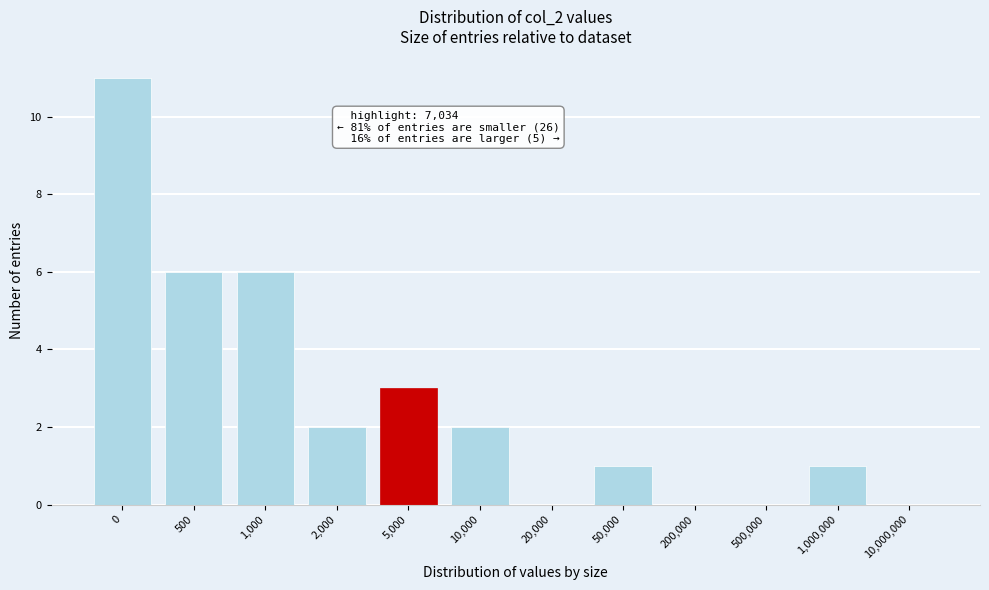

Reading left to right, transcribe all the data shown in this chart.

0=11	500=6	1,000=6	2,000=2	5,000=3	10,000=2	20,000=0	50,000=1	200,000=0	500,000=0	1,000,000=1	10,000,000=0